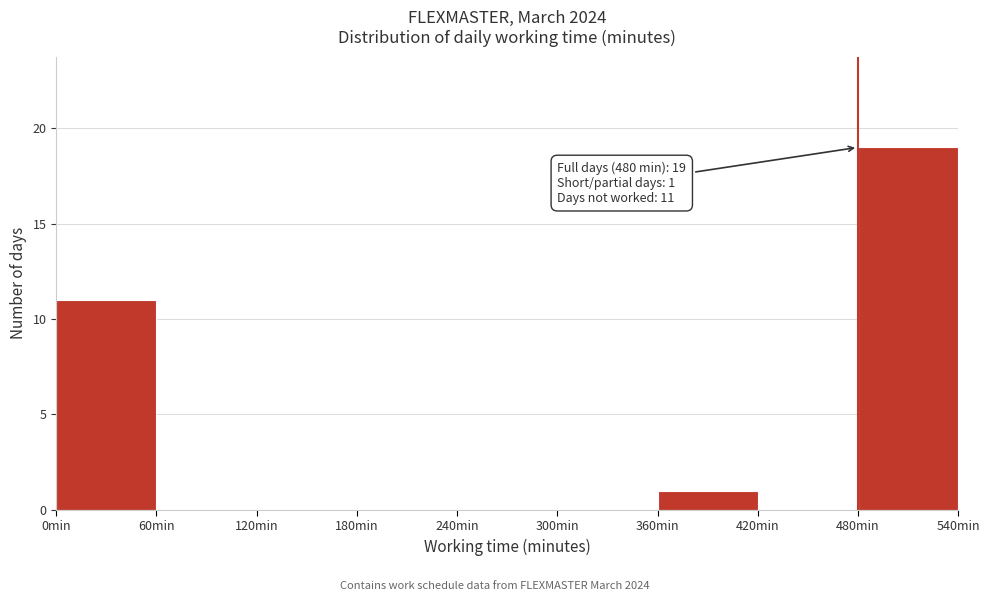

Which range on the x-axis has the tallest bar?

480 to 540